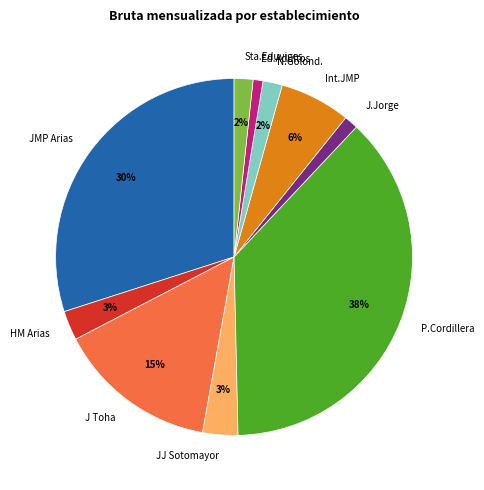

Does any single category account for the majority?

No